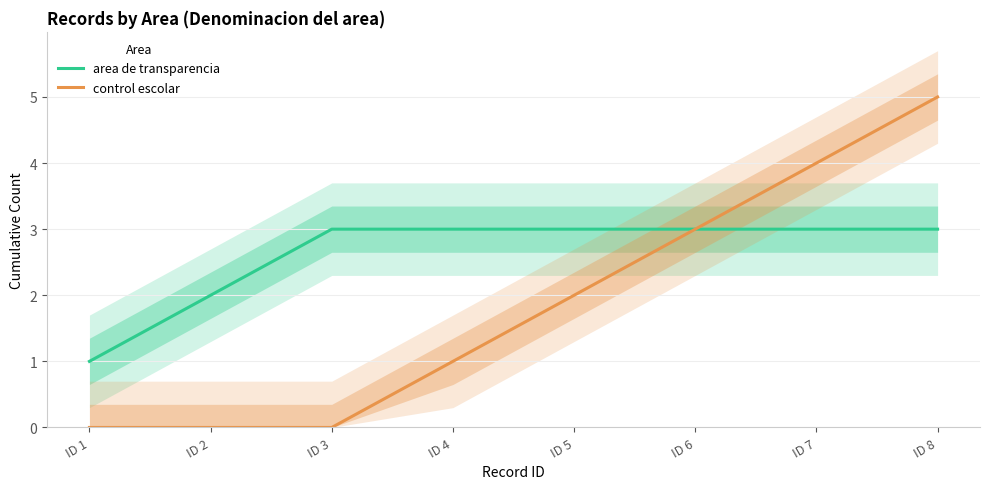

At ID 1, list the series in order from largest to smallest.

area de transparencia, control escolar